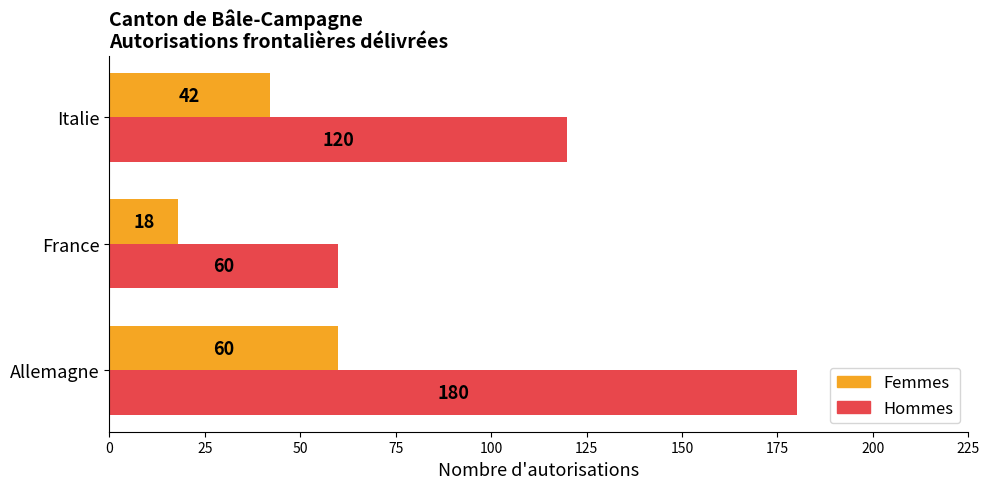

At Italie, list the series in order from largest to smallest.

Hommes, Femmes